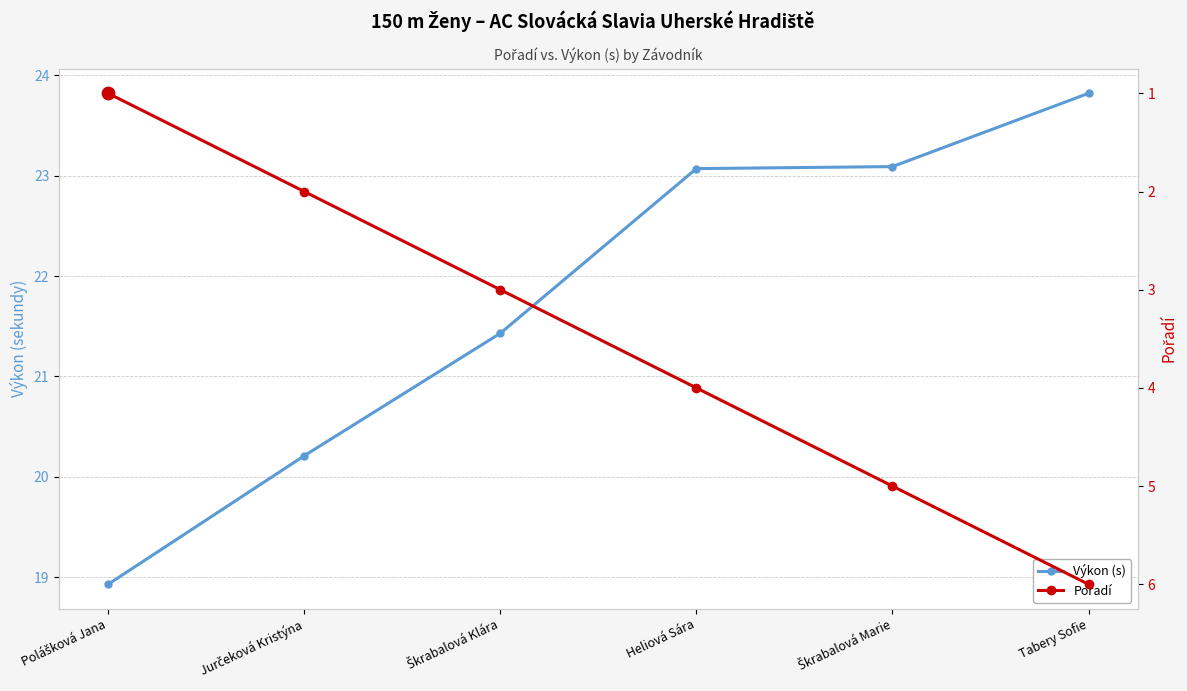

Is the value of Pořadí at Jurčeková Kristýna greater than the value of Výkon (s) at Tabery Sofie?

No